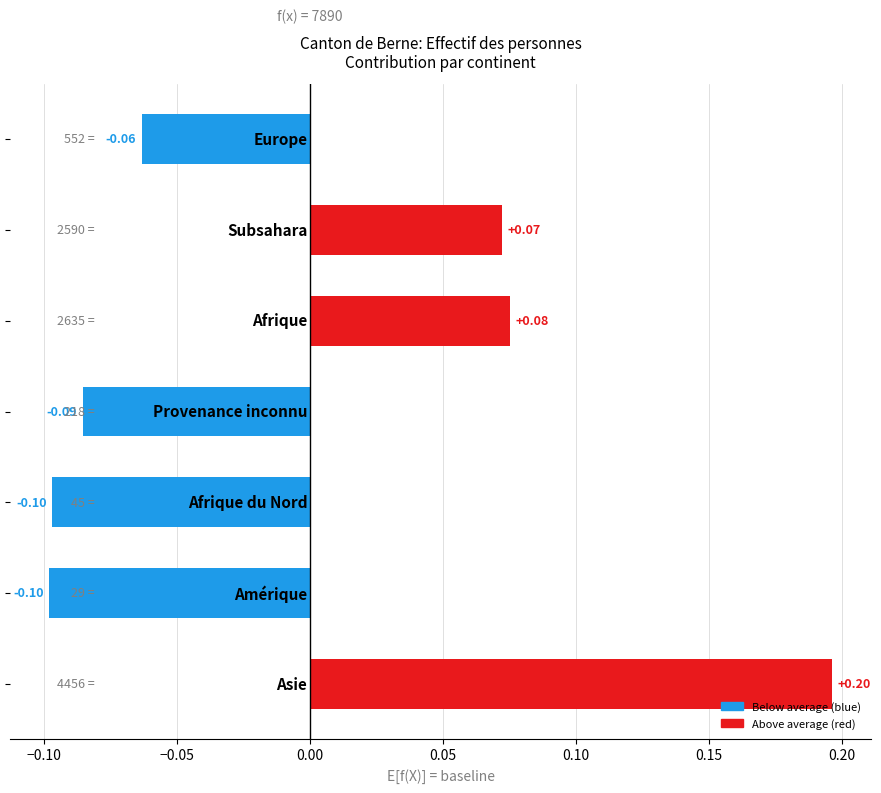

What is the greatest value displayed?

0.2